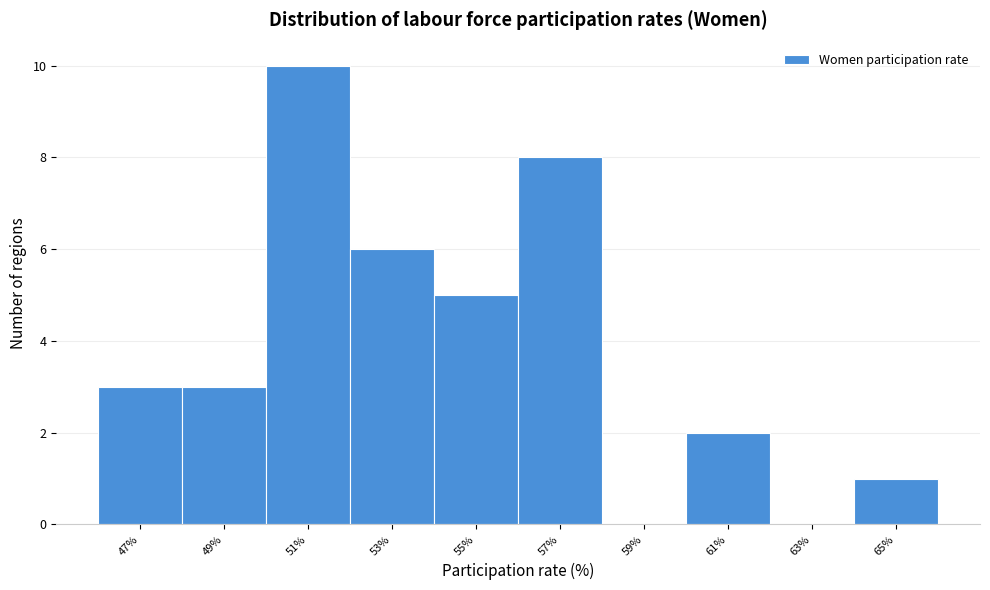

Reading left to right, extract all data points from this chart.

47%=3	49%=3	51%=10	53%=6	55%=5	57%=8	59%=0	61%=2	63%=0	65%=1